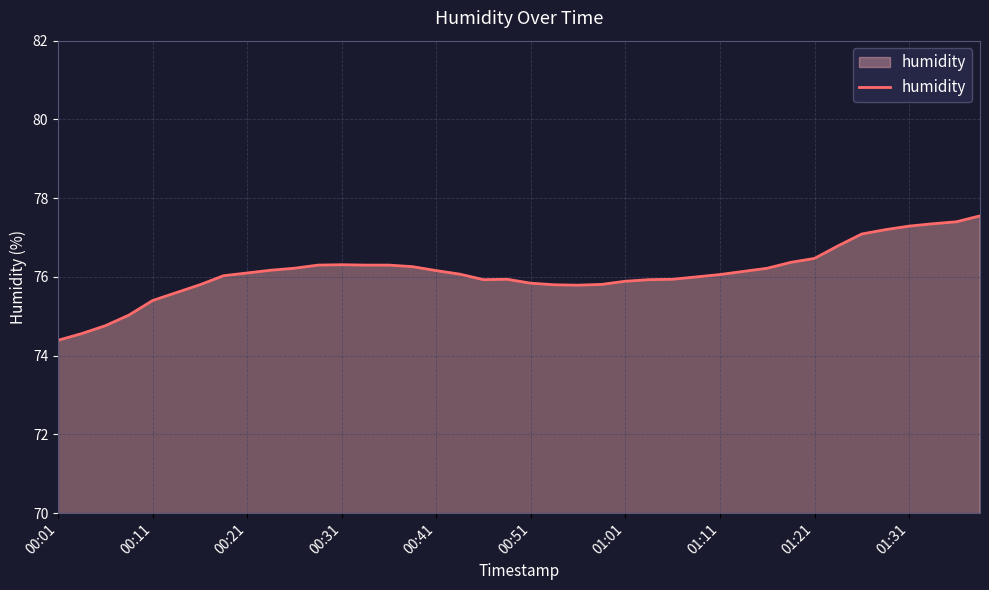

What is the minimum value shown in the chart?

74.4